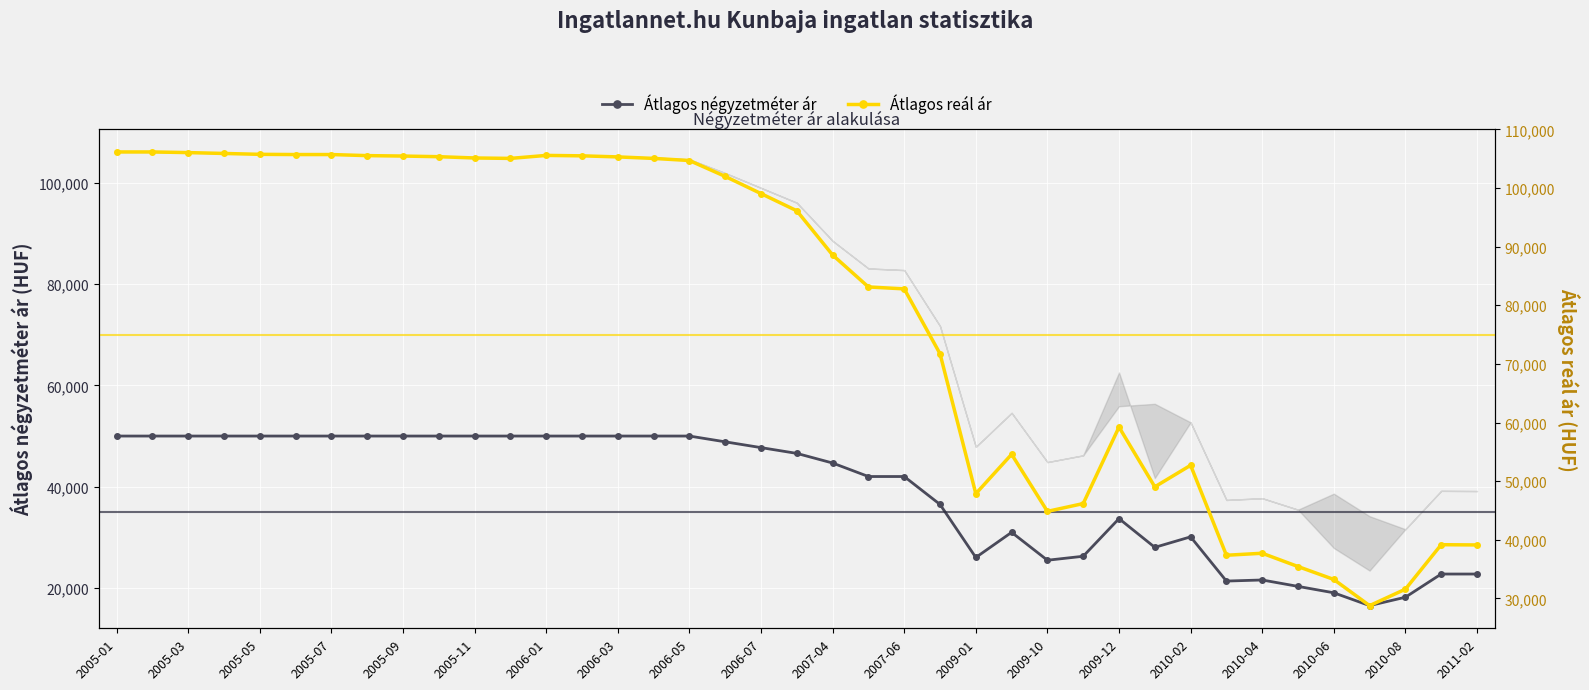

Where does the Átlagos reál ár series first go above 96117?

2005-01